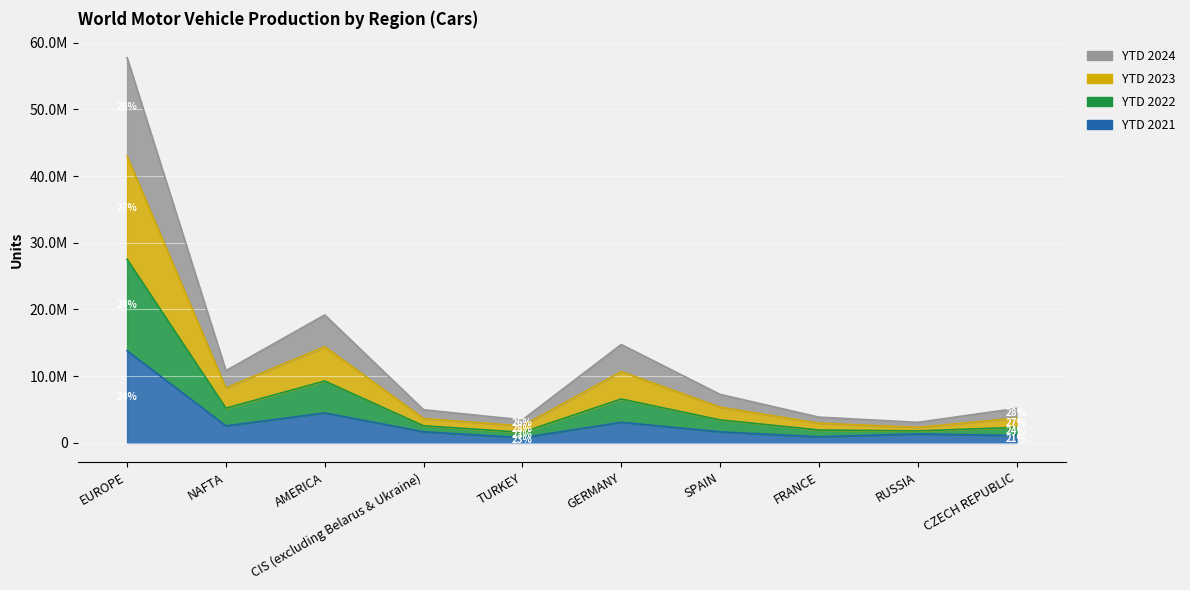

True or false: YTD 2023 and YTD 2021 intersect in this chart.

False